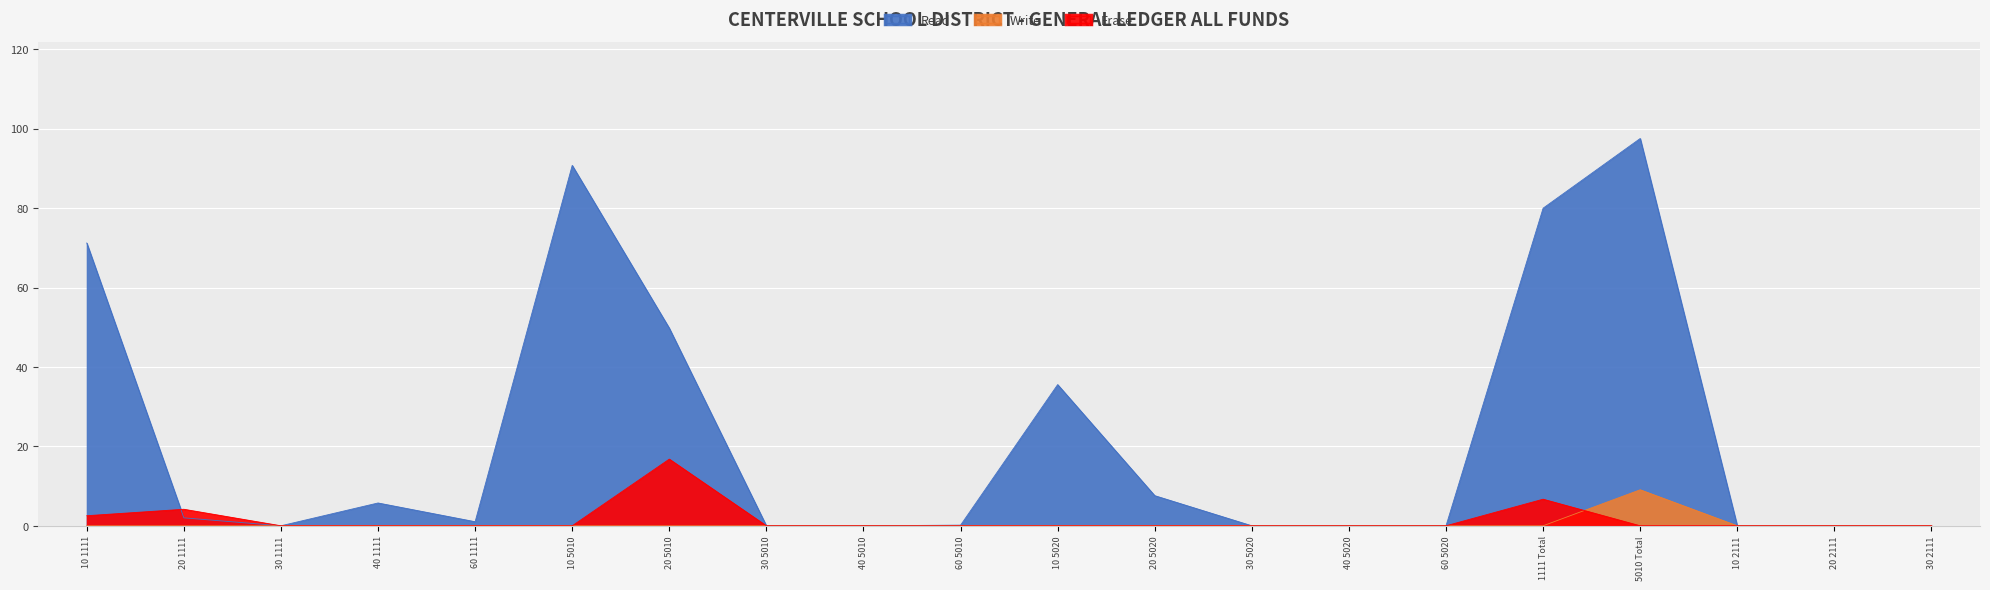

The Erase series shows 0.0 at 5010 Total. True or false?

True